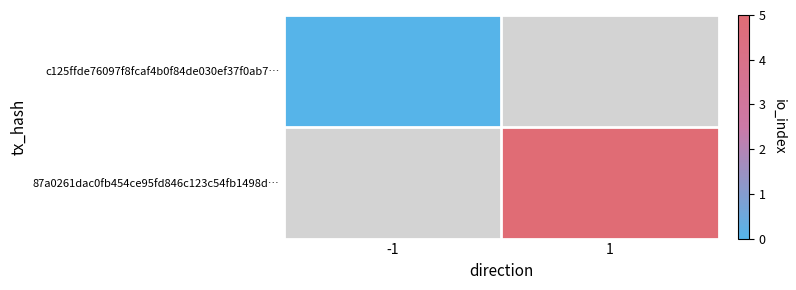

What is the greatest value displayed?

5.0